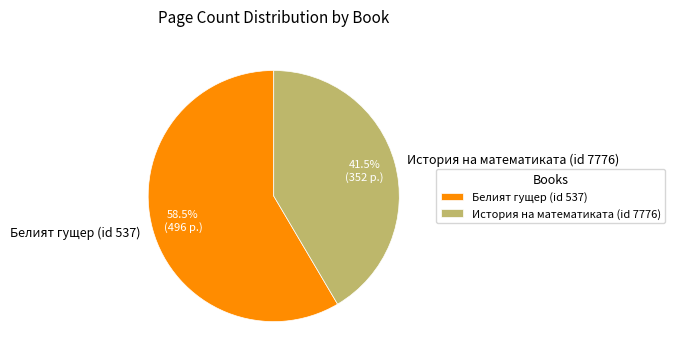

Between История на математиката (id 7776) and Белият гущер (id 537), which is larger?

Белият гущер (id 537)